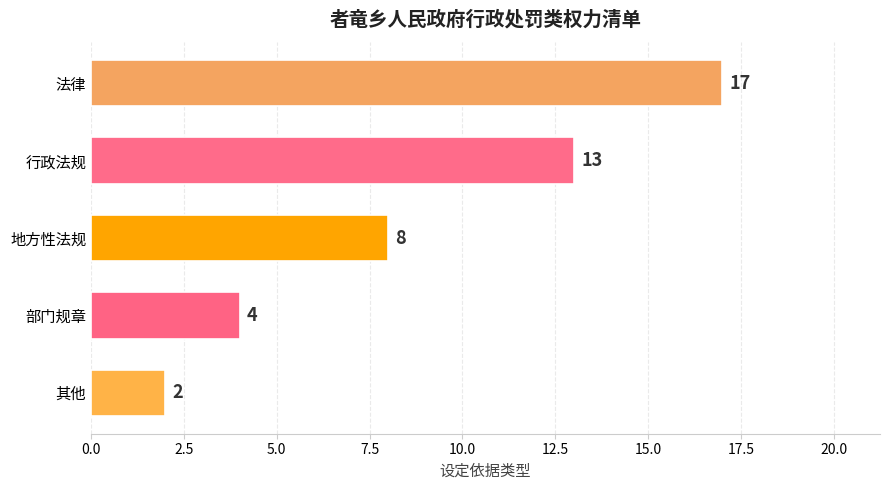

Is it true that the value at 部门规章 is 4?

True